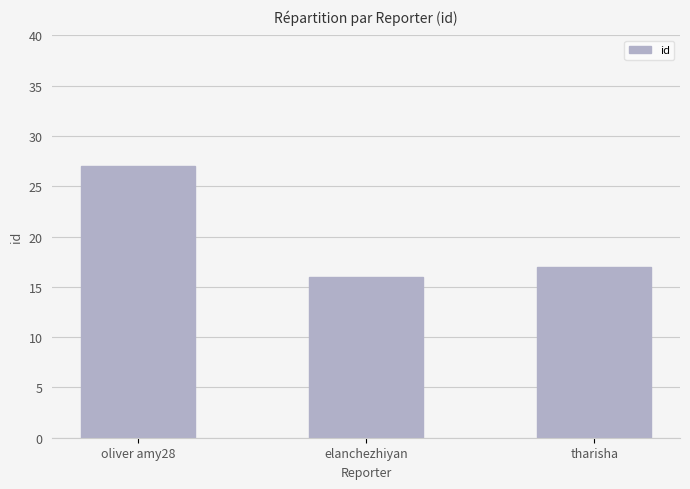

List the labels in order of value, largest first.

oliver amy28, tharisha, elanchezhiyan